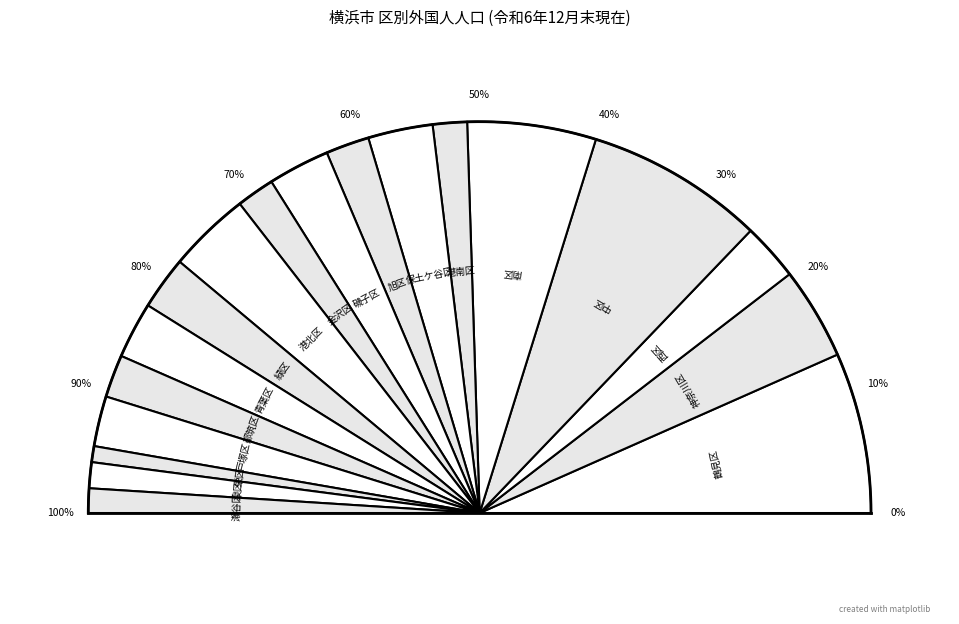

True or false: 港南区 accounts for 9% of the total.

False